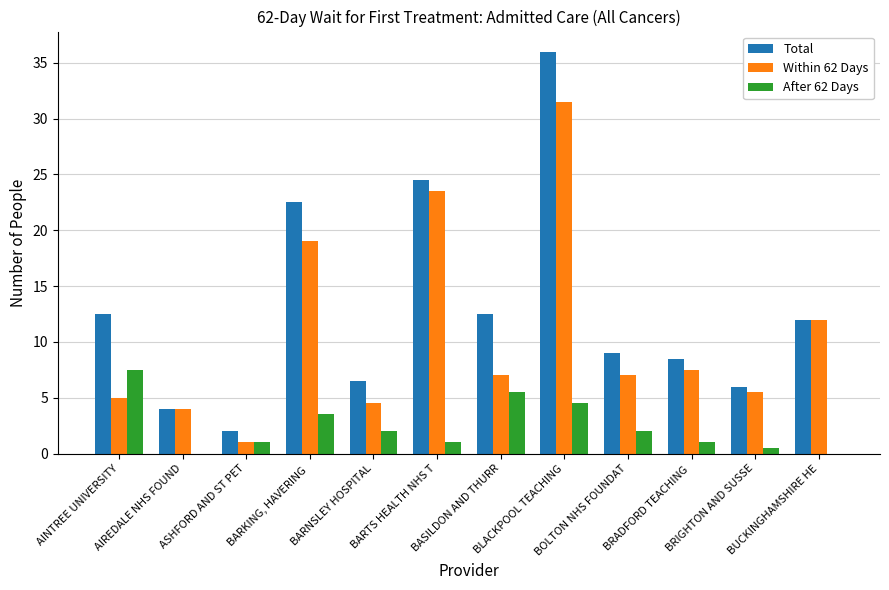

At which label does Within 62 Days reach its peak?

BLACKPOOL TEACHING